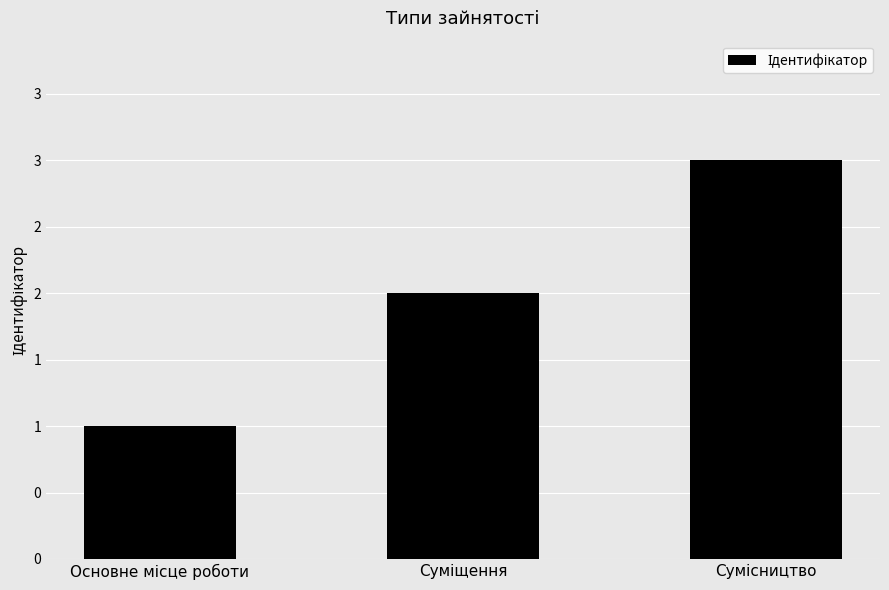

Are the bars horizontal?

No